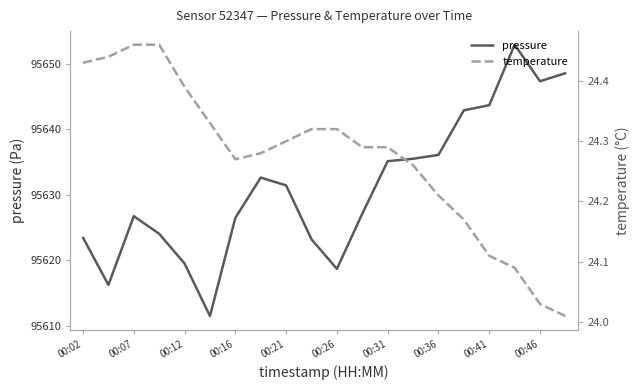

Is it true that pressure equals 95626.8 at 00:07?

True